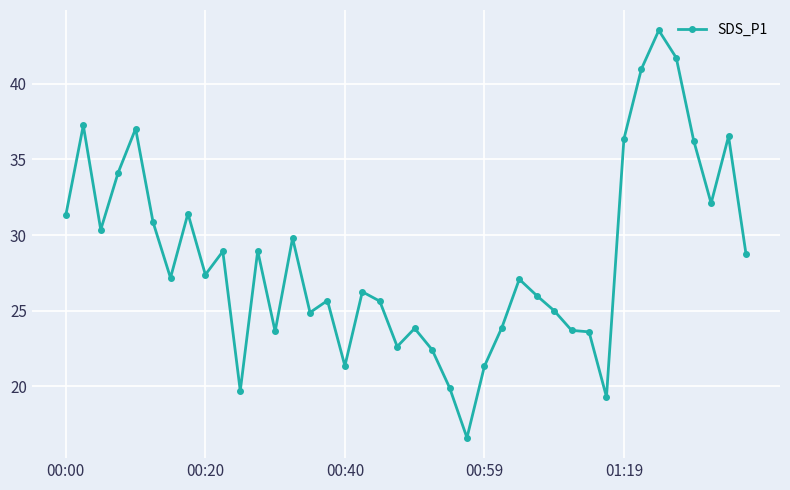

What is the value of the 34th point from the left?

41.0